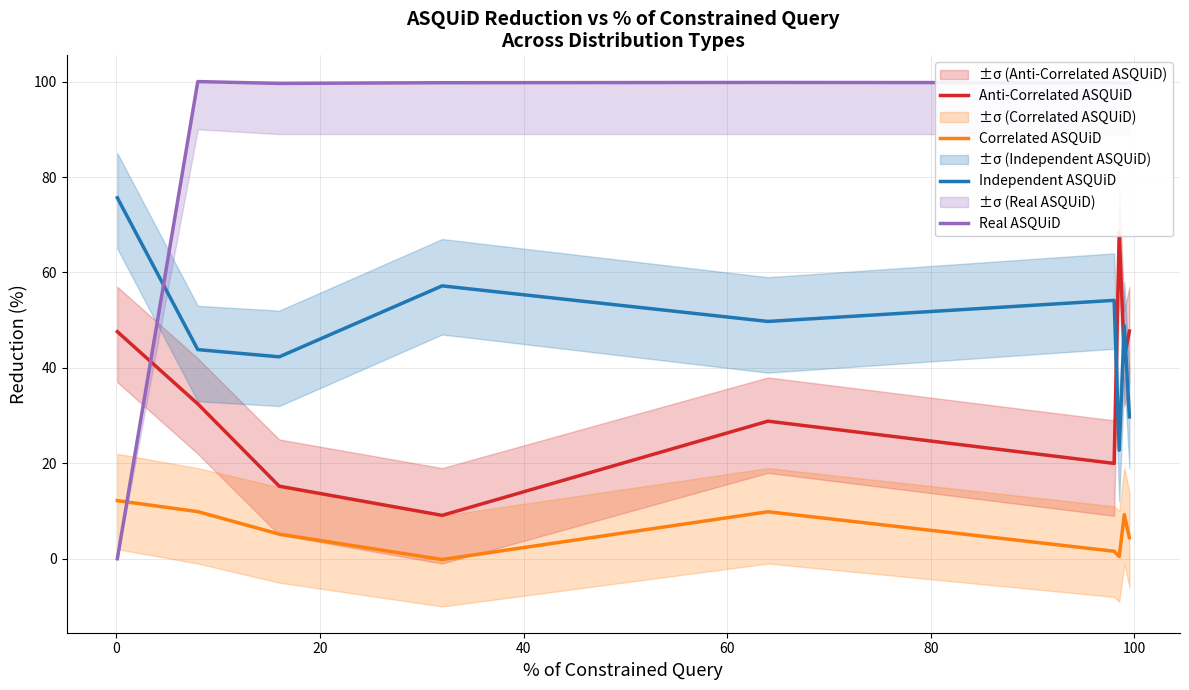

How many interior local valleys does the Independent ASQUiD series have?

3